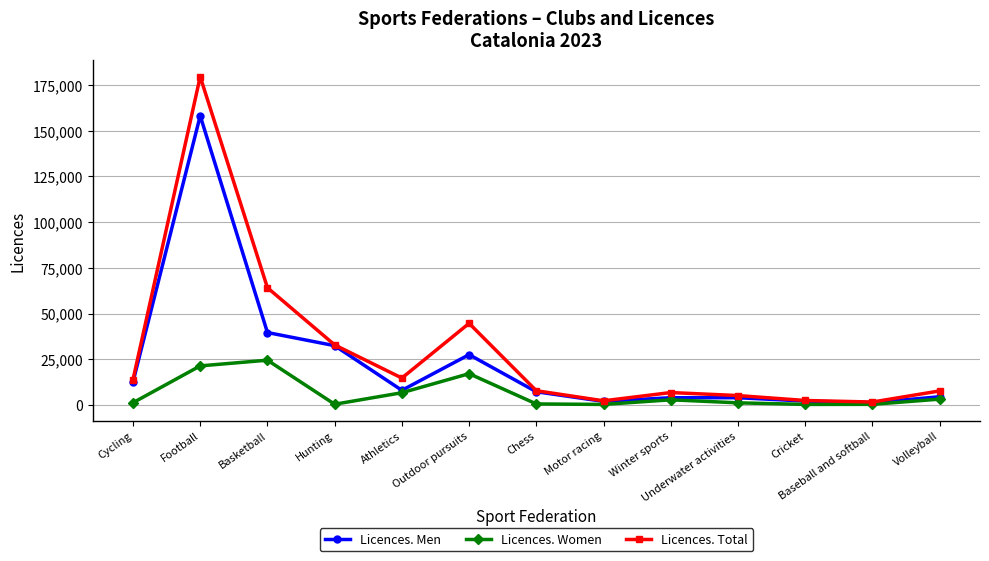

What is the average value of the Licences. Total series?

29506